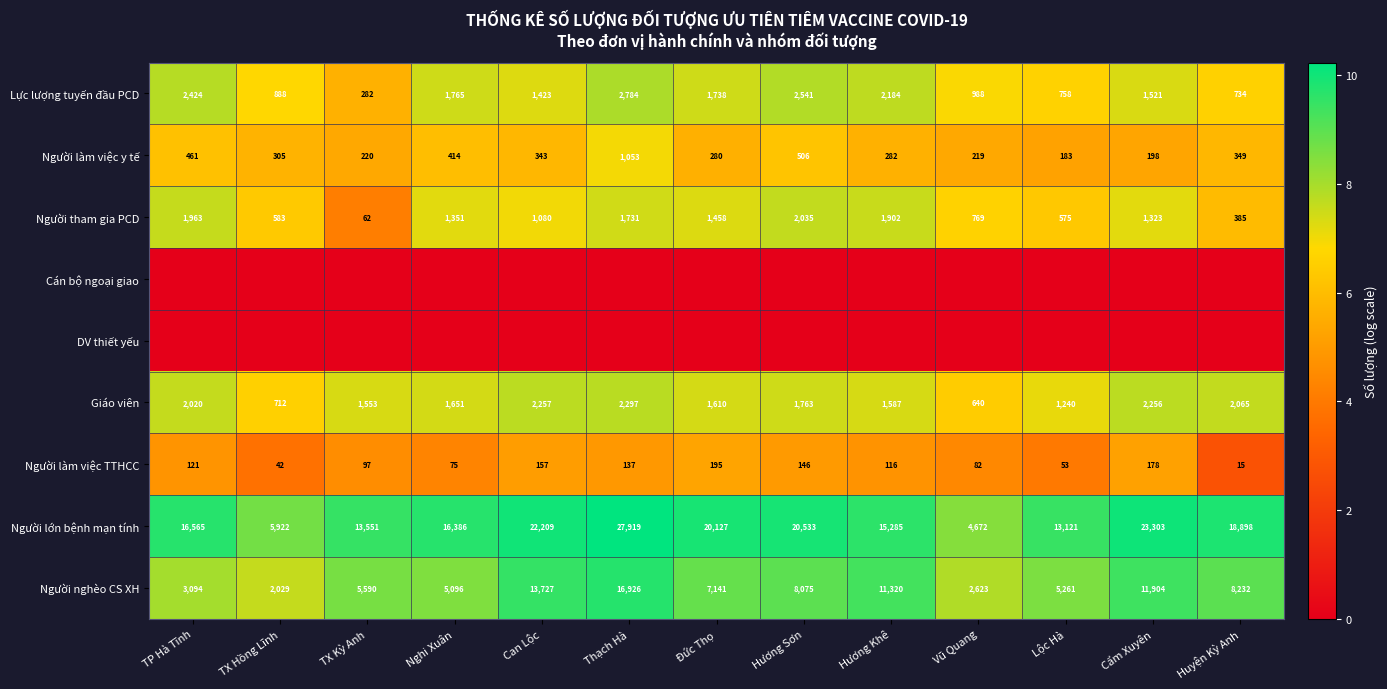

What is the difference between the Giáo viên values at Hương Sơn and Lộc Hà?

523